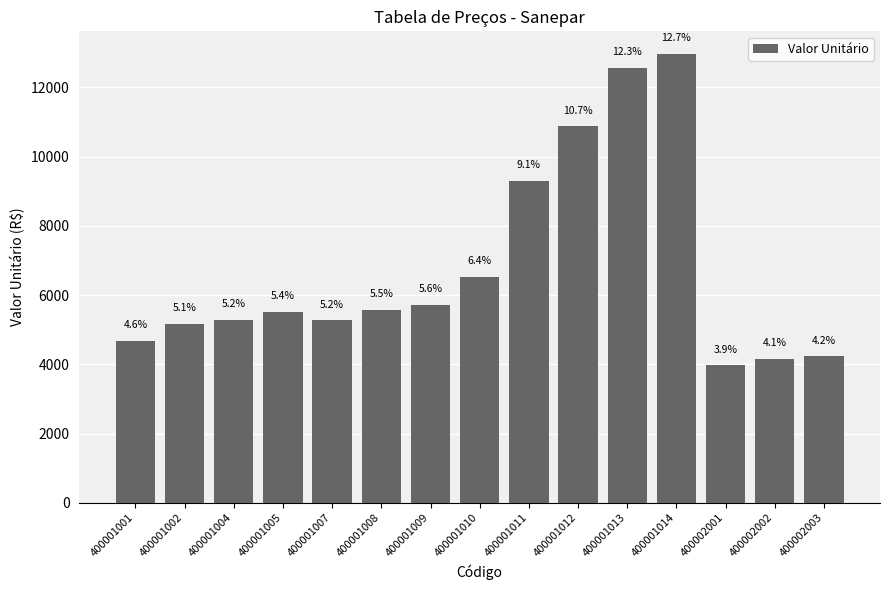

The chart shows a value of 5581.2 at 400001008. True or false?

True